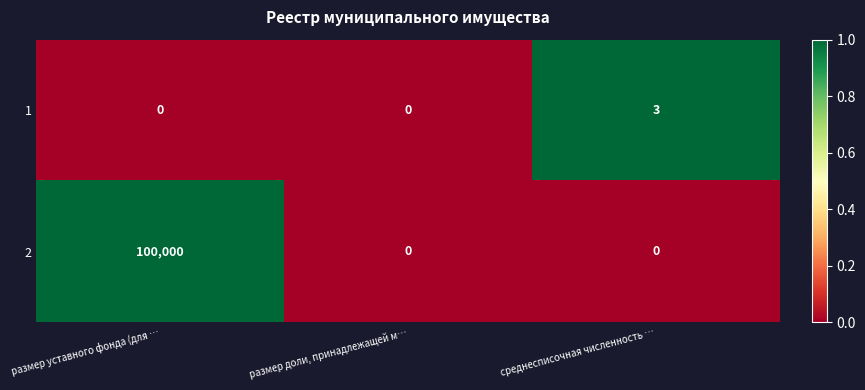

List the series in order of their peak value, highest first.

2, 1